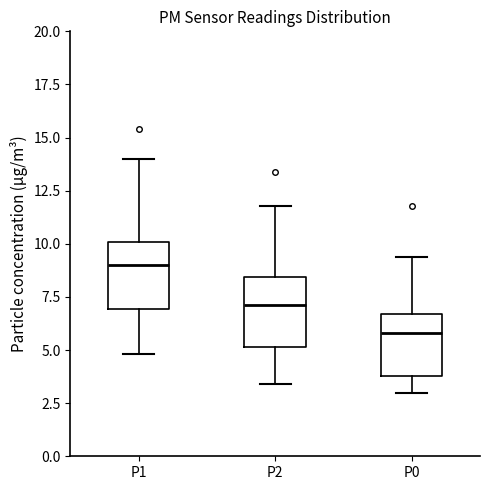

Reading left to right, transcribe this box plot: for each box, give where its median line is, the range the box spans, and where its two whiskers end, as read against the y-axis. The values are not printed on the chart, so give them approximately, as read against the axis.

P1: median 9.0, box 7.0 to 10.0, whiskers 5.0 to 14.0
P2: median 7.0, box 5.0 to 8.5, whiskers 3.5 to 12.0
P0: median 6.0, box 4.0 to 6.5, whiskers 3.0 to 9.5